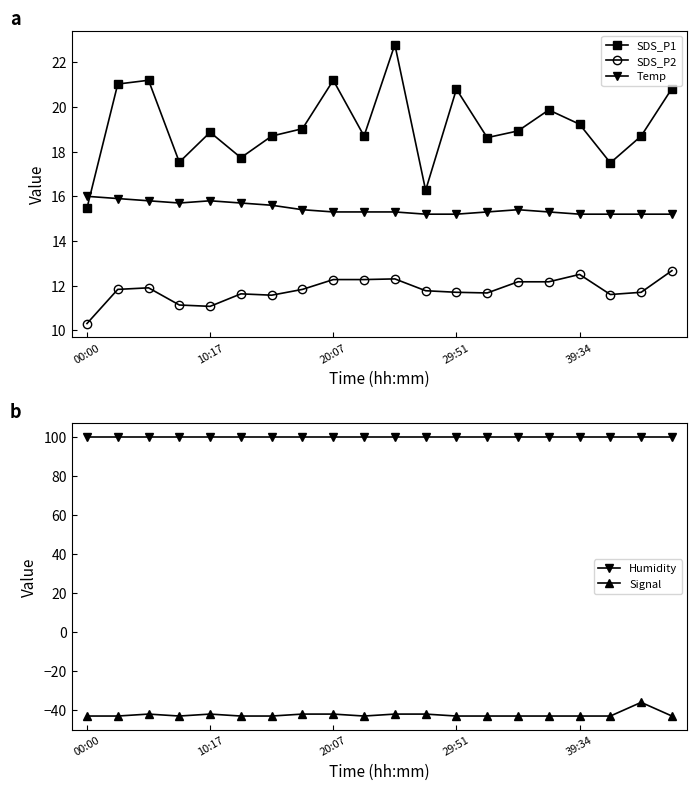

What are all the series names shown in the legend?

SDS_P1, SDS_P2, Temp, Humidity, Signal